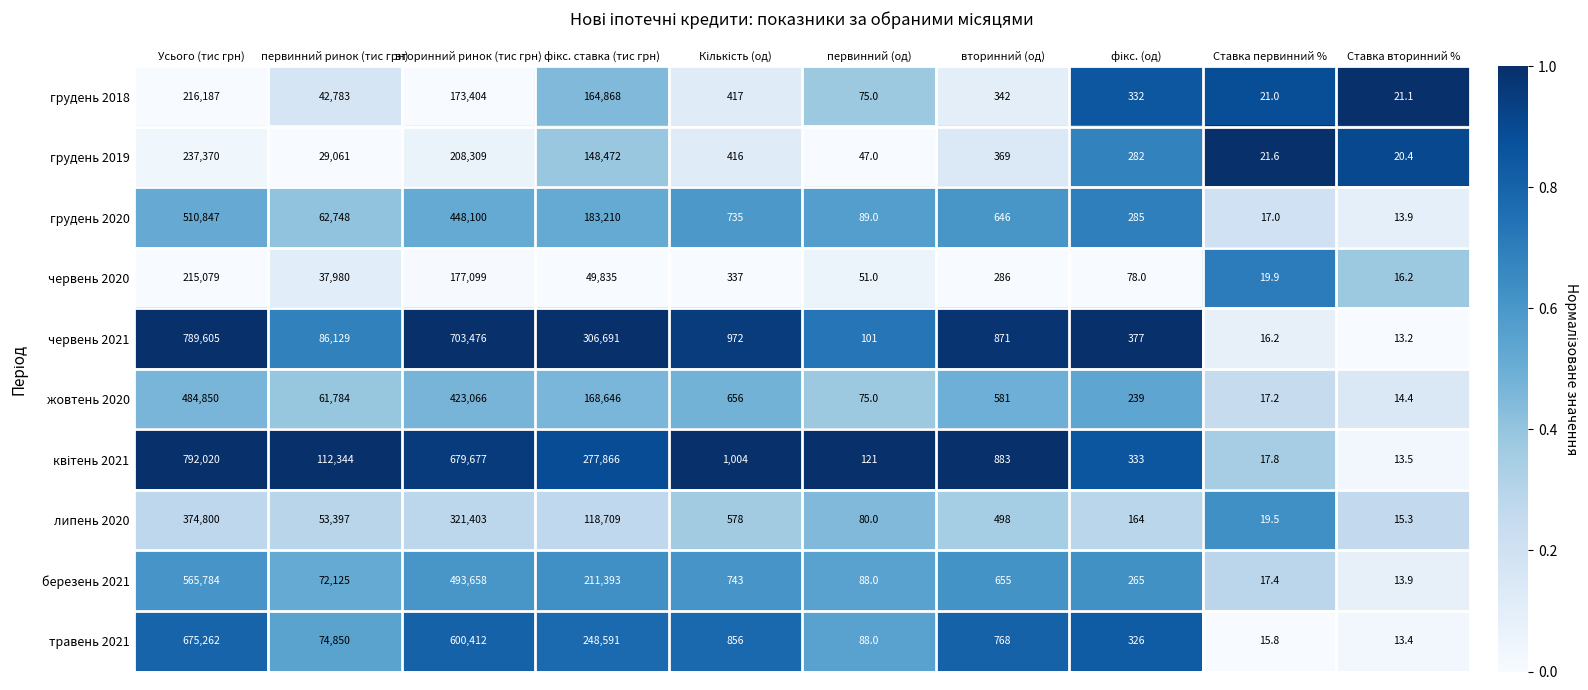

Which label corresponds to the largest value in the chart?

Усього (тис грн)